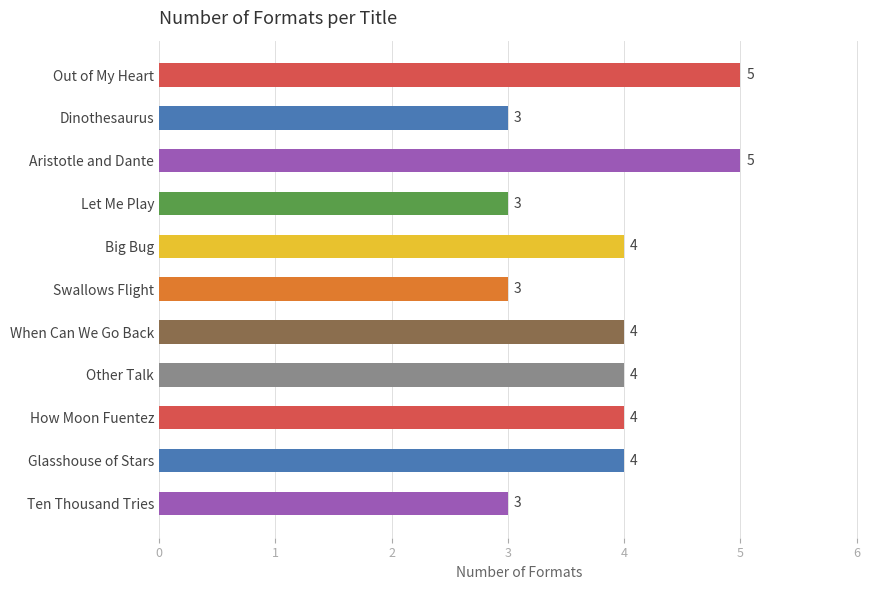

What is the minimum value shown in the chart?

3